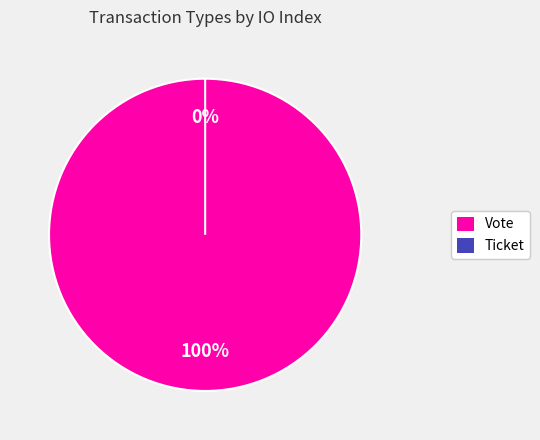

Which slice is the smallest?

Ticket